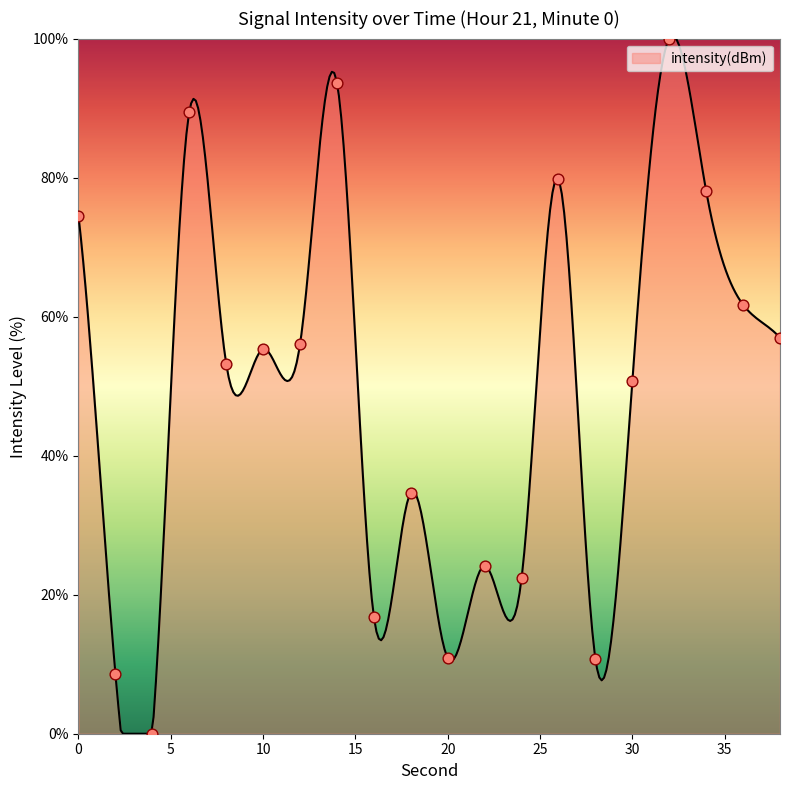

What is the ratio of the value at 28 to the value at 34?

0.1